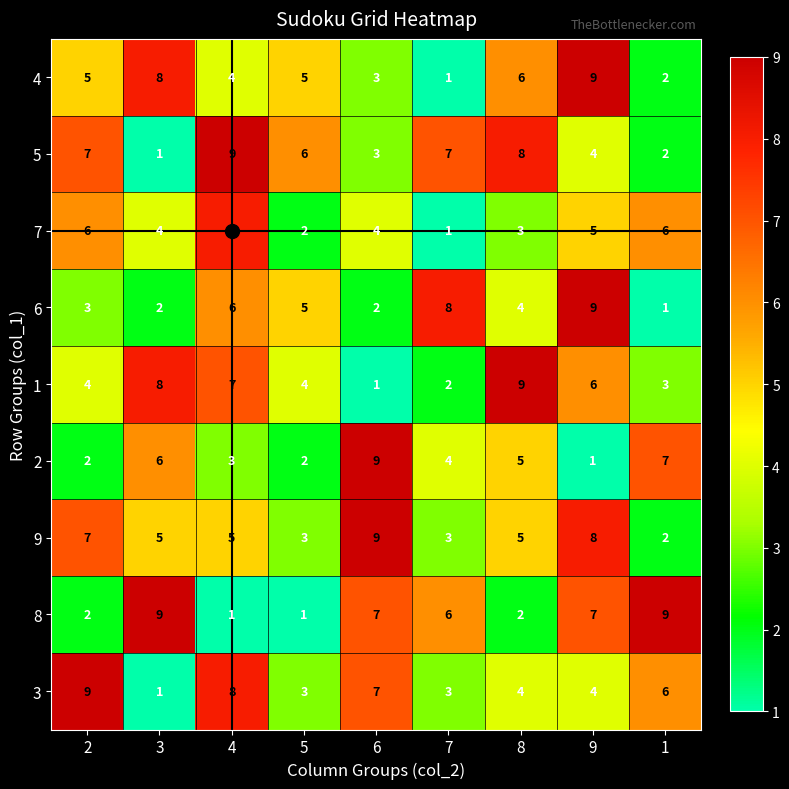

What is the sum of the 1 values at 8 and 1?

12